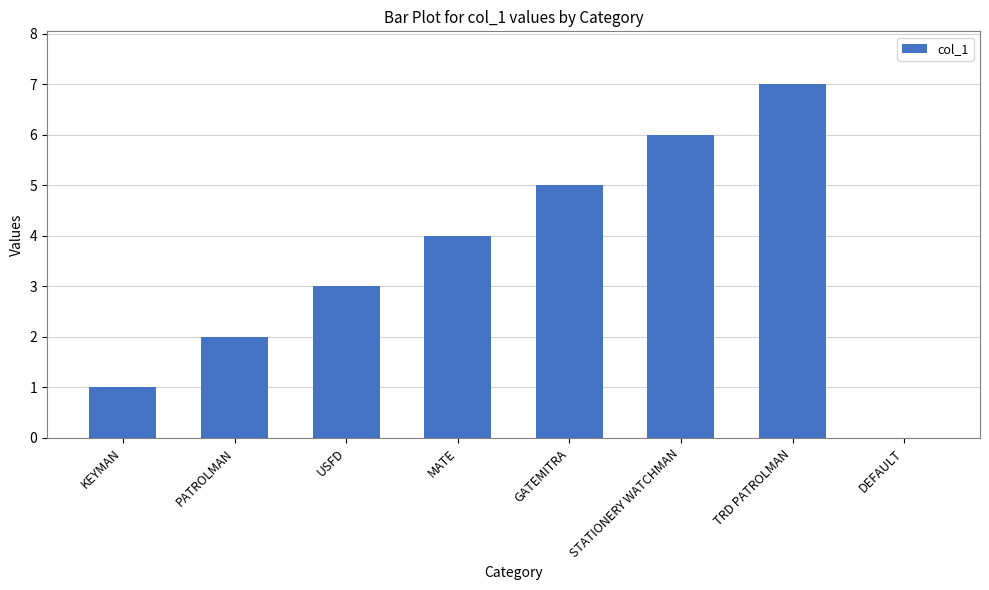

Where is the data nearest to the value 3?

USFD